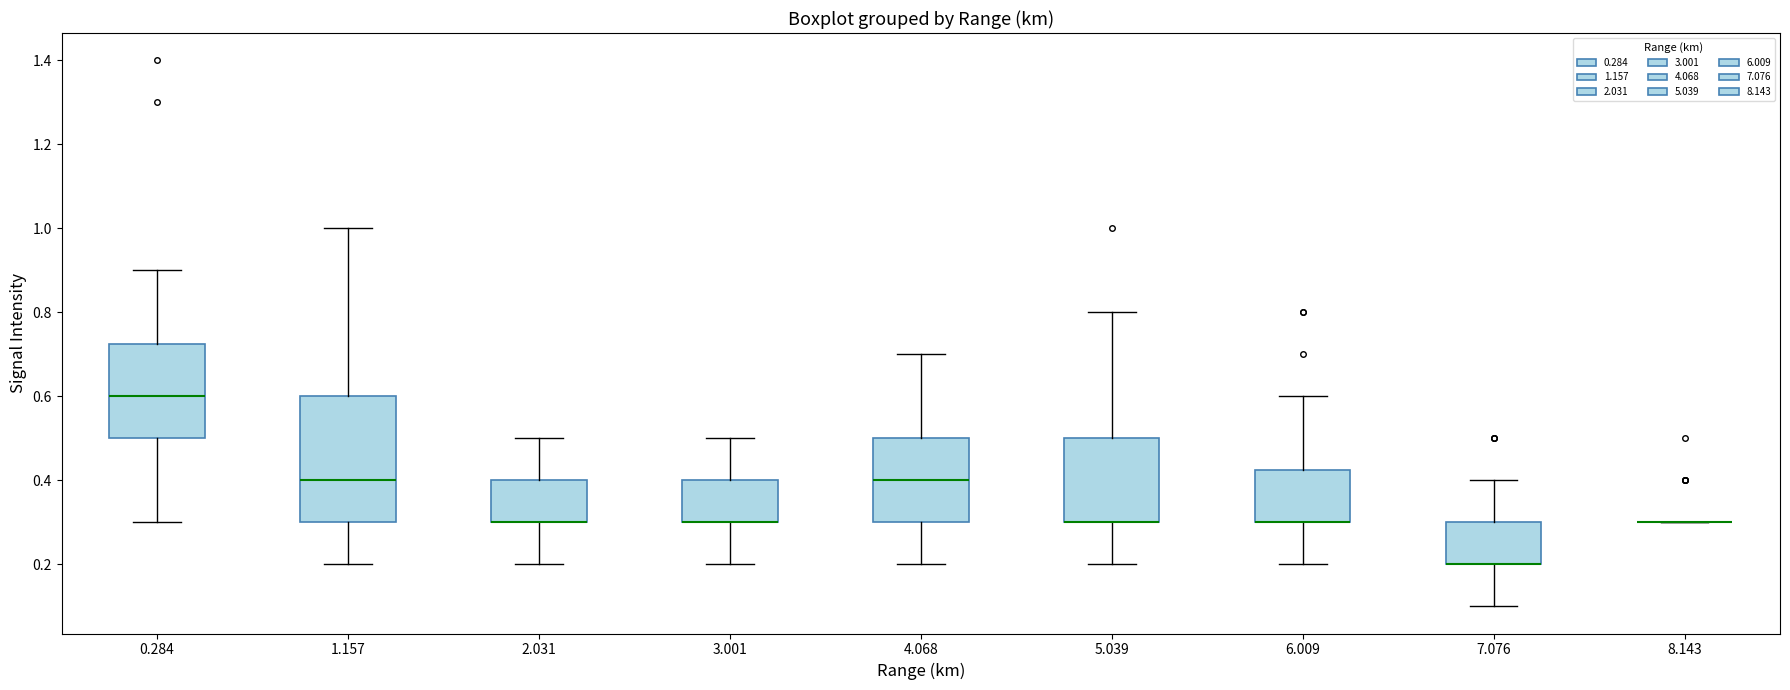

Comparing the boxes themselves (not the whiskers), which one is the tallest?

1.157